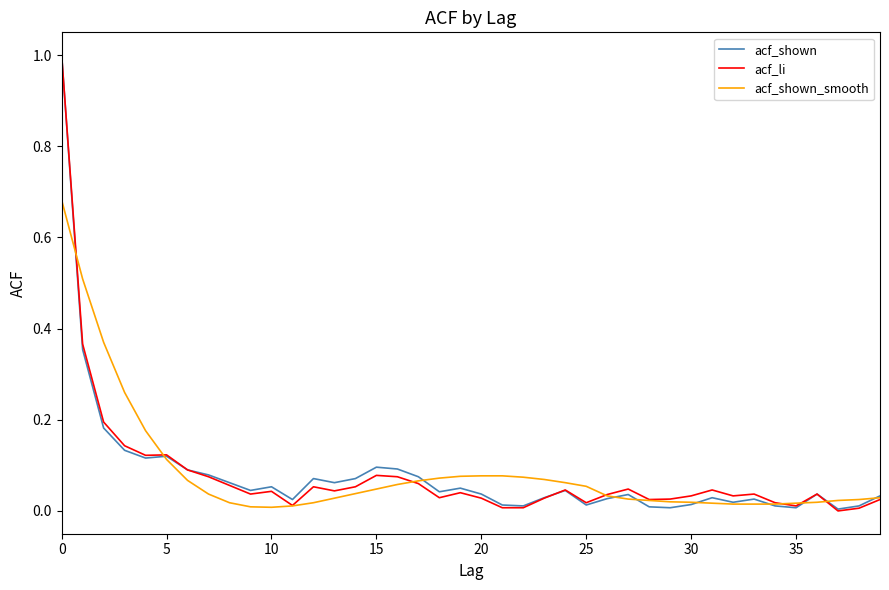

What is the highest value of the acf_shown series?

1.0